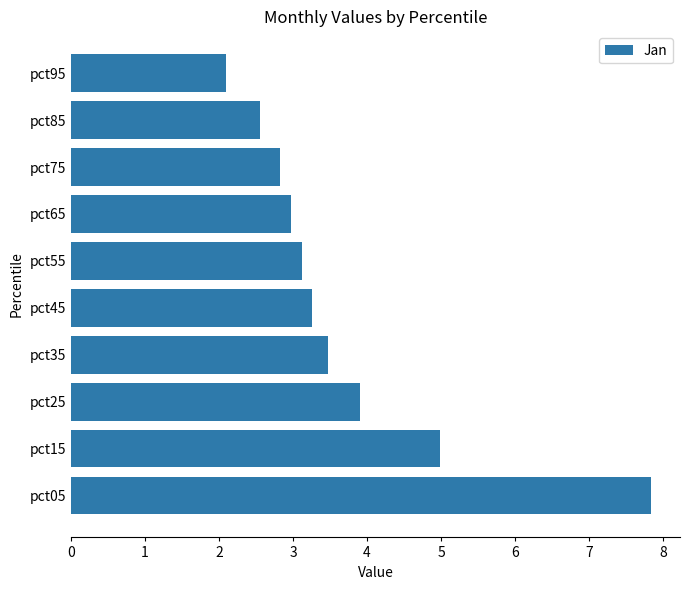

What is the average value?

3.7